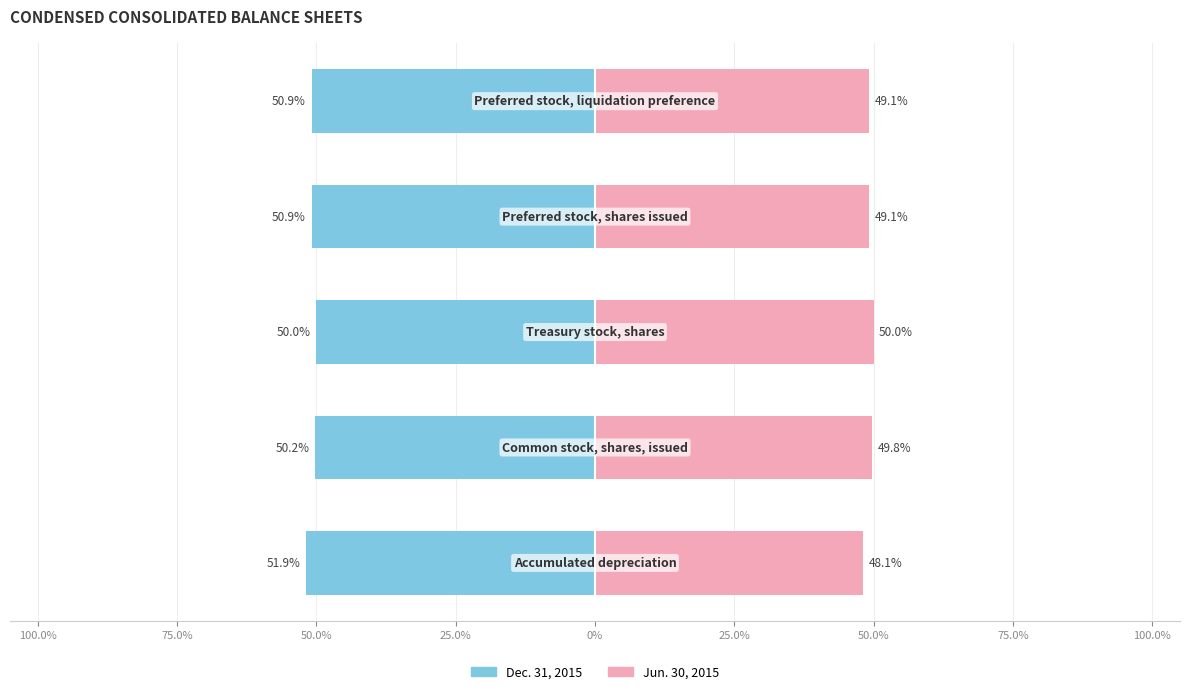

What is the label of the 3rd bar from the right?

50.0%